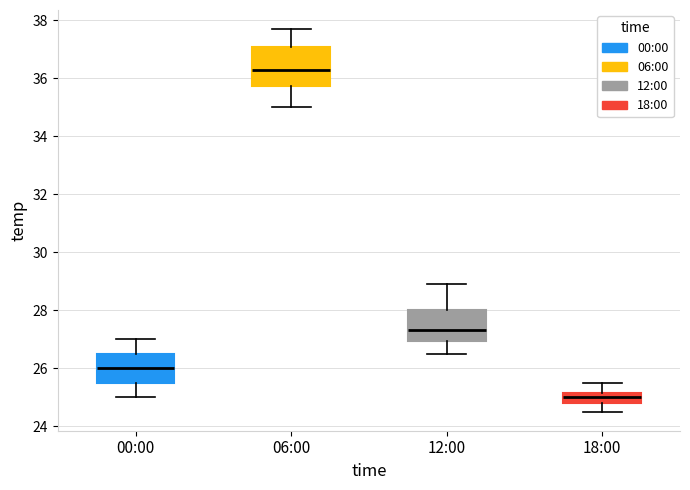

Reading left to right, transcribe this box plot: for each box, give where its median line is, the range the box spans, and where its two whiskers end, as read against the y-axis. The values are not printed on the chart, so give them approximately, as read against the axis.

00:00: median 26.0, box 25.6 to 26.6, whiskers 25.0 to 27.0
06:00: median 36.4, box 35.8 to 37.2, whiskers 35.0 to 37.8
12:00: median 27.4, box 27.0 to 28.0, whiskers 26.6 to 29.0
18:00: median 25.0, box 24.8 to 25.2, whiskers 24.6 to 25.6